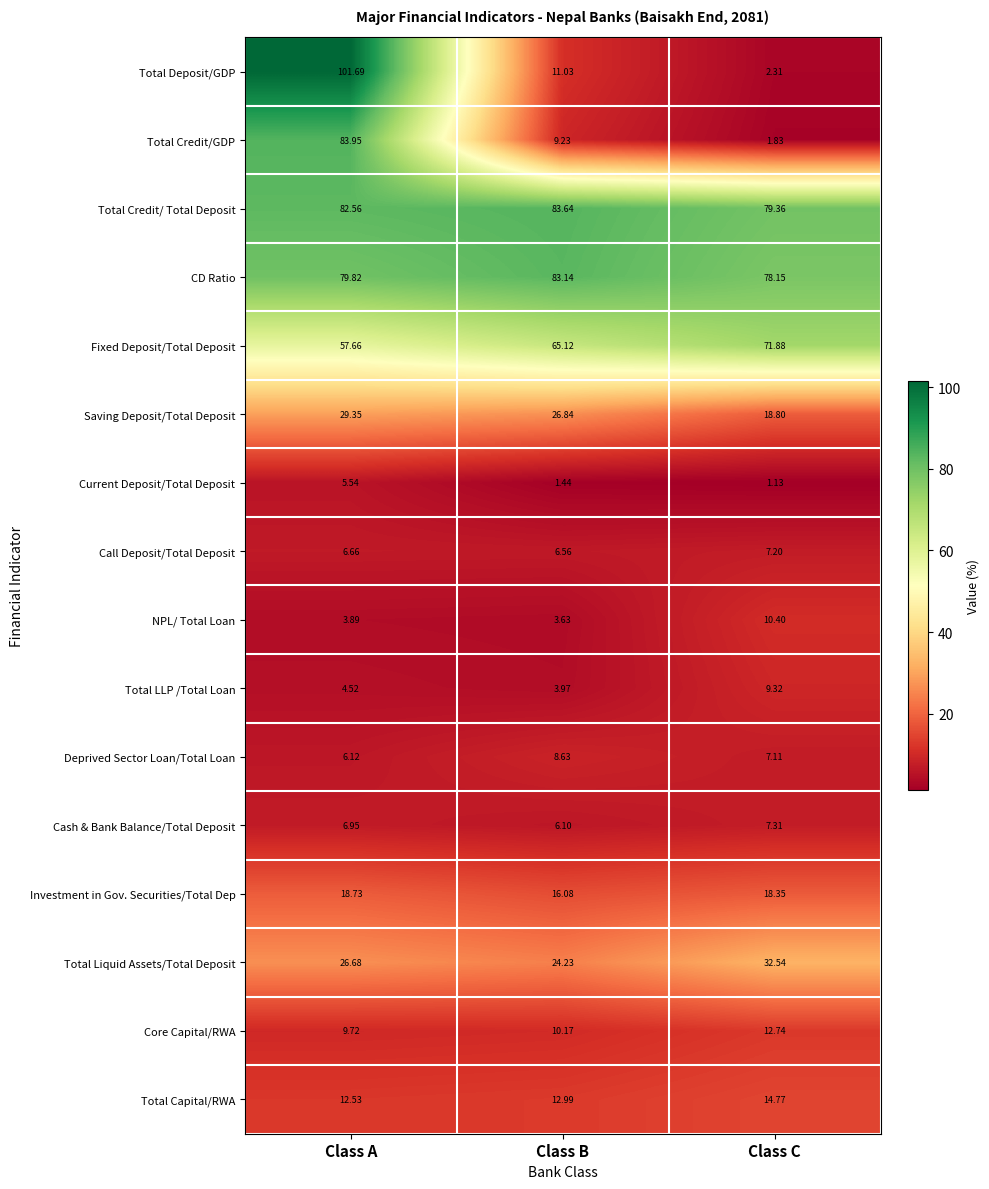

Which series has the widest spread of values?

Total Deposit/GDP